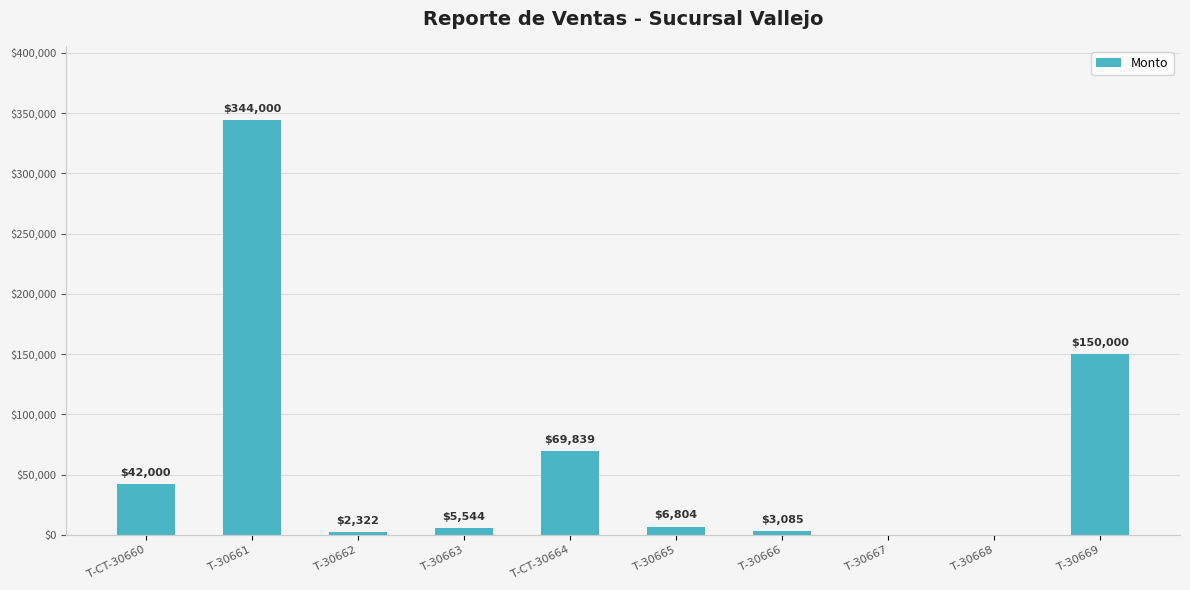

Where does the data first go above 6804?

T-CT-30660